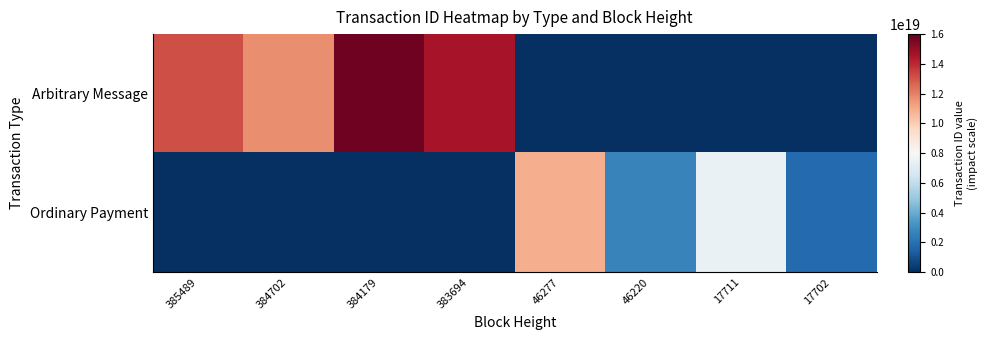

What is the difference between the highest and lowest values at 383694?

14573661065793517568